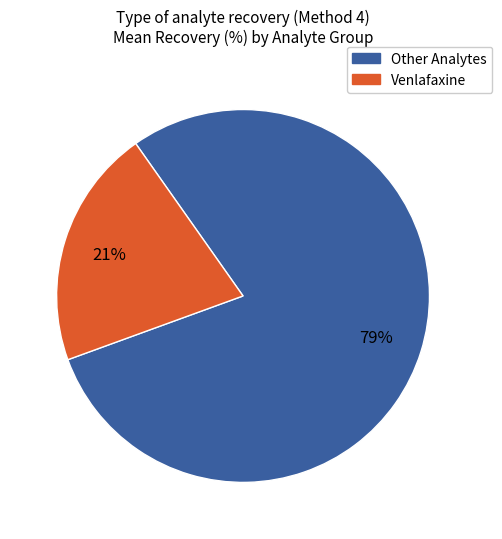

To the nearest percent, what is the average slice percentage?

50%